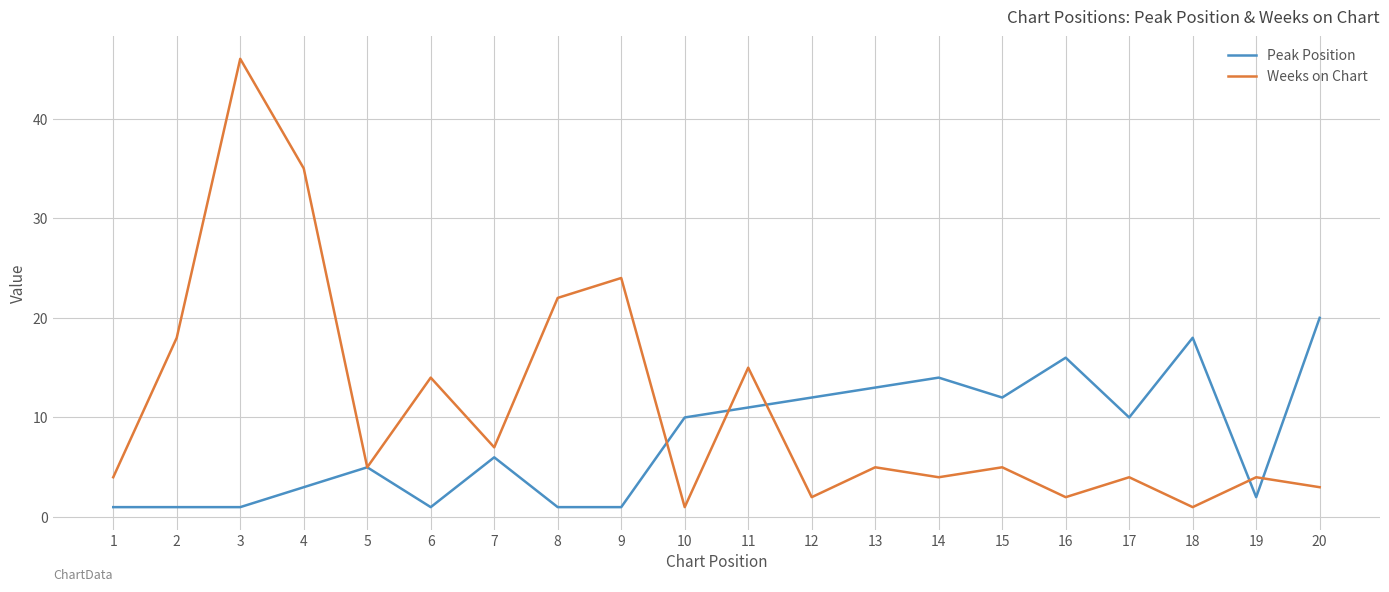

Is the value of Weeks on Chart at 4 greater than the value of Peak Position at 15?

Yes